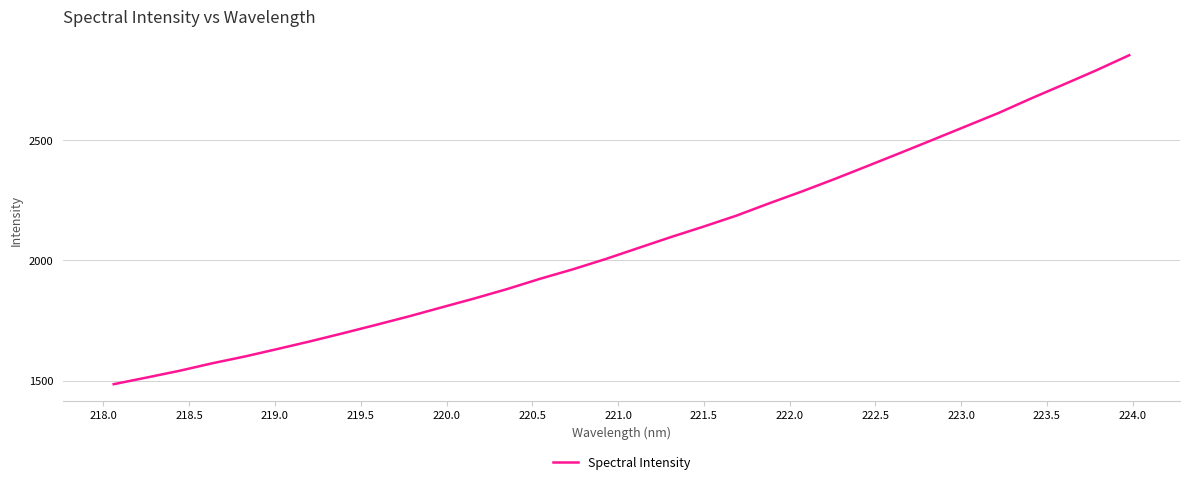

What is the maximum value shown in the chart?

2850.8